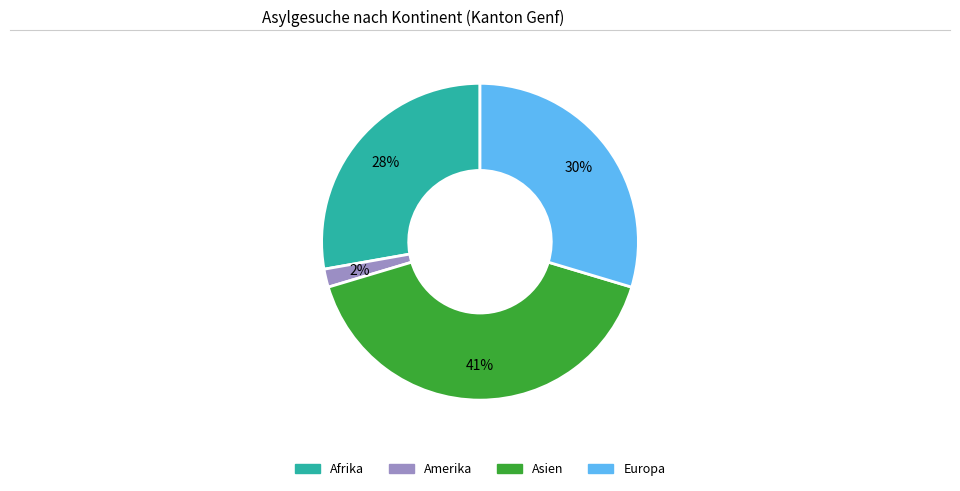

Does Amerika account for over 50% of the chart?

No